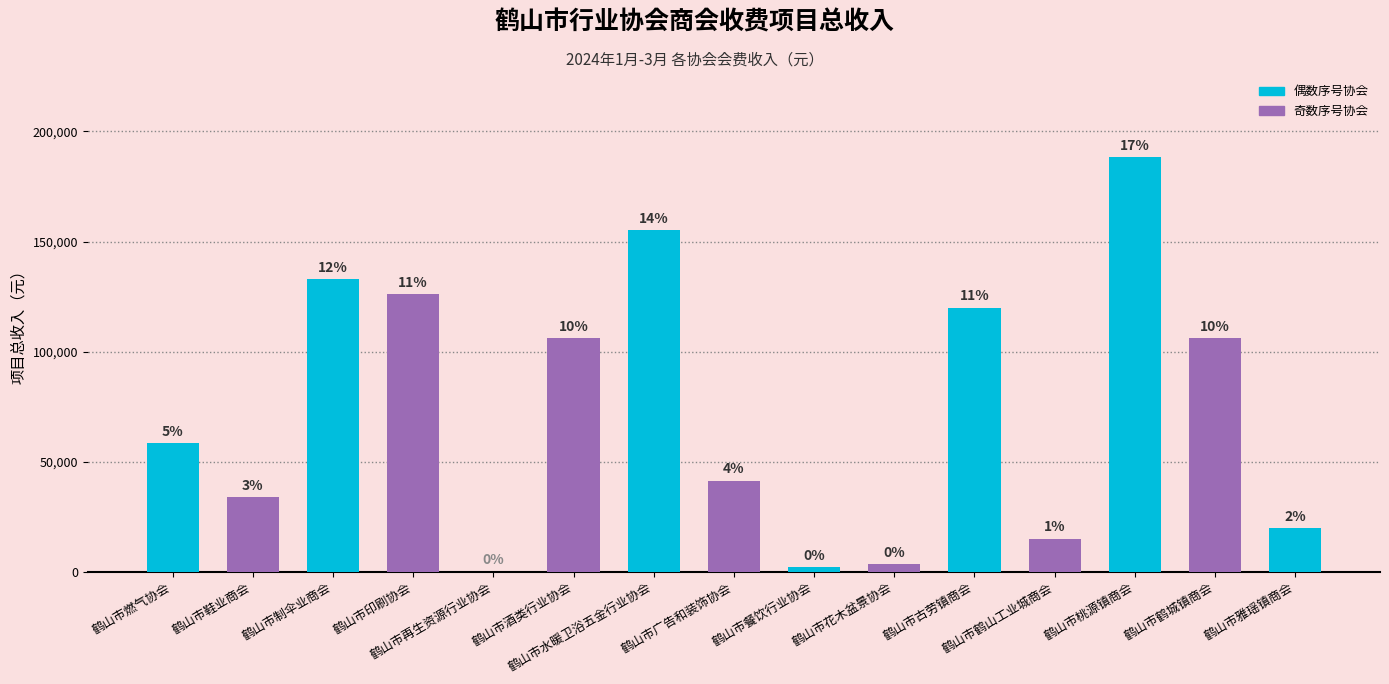

Are the bars horizontal?

No